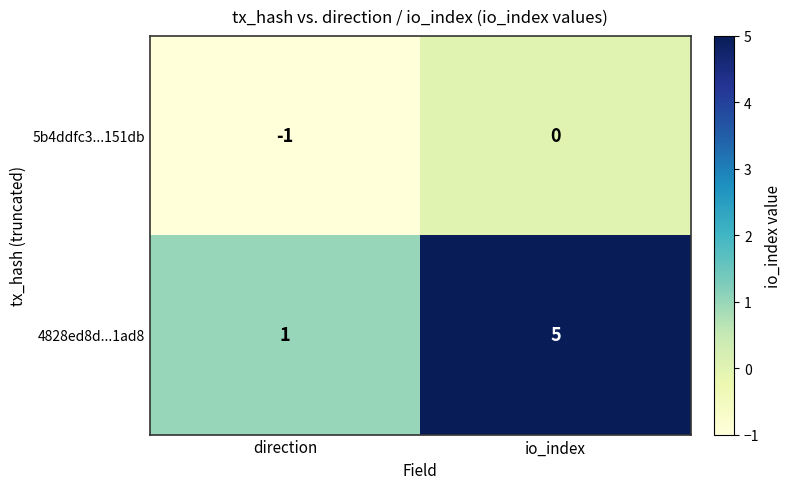

Which series changed the most between direction and io_index?

4828ed8d...1ad8